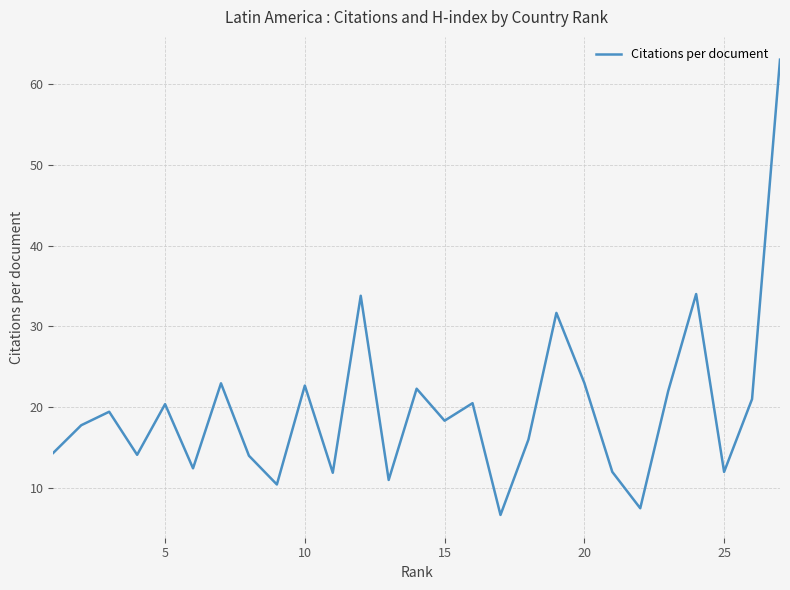

Does the chart display data point markers on the line(s)?

No